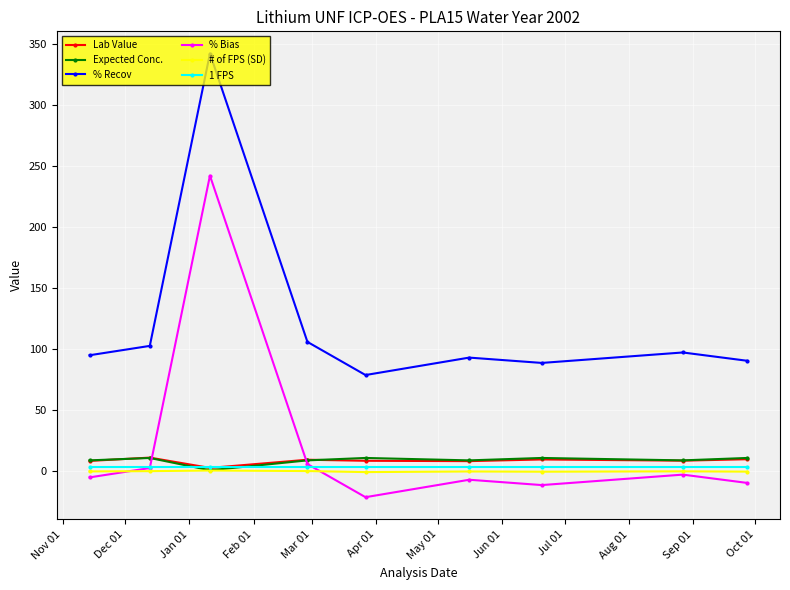

Which series has the largest total across all categories?

% Recov